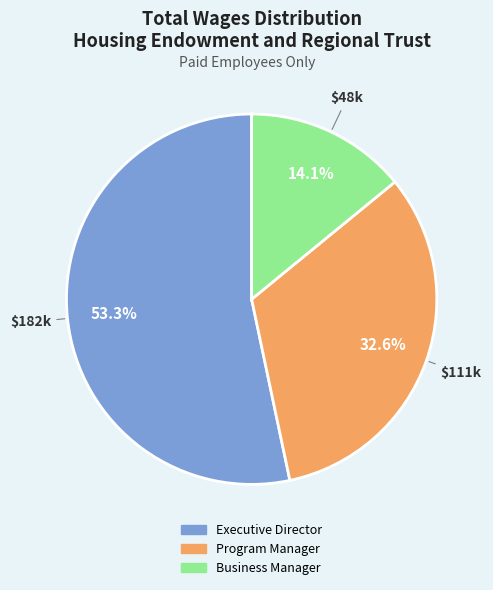

What is the ratio of the value at Executive Director to the value at Business Manager?

3.8